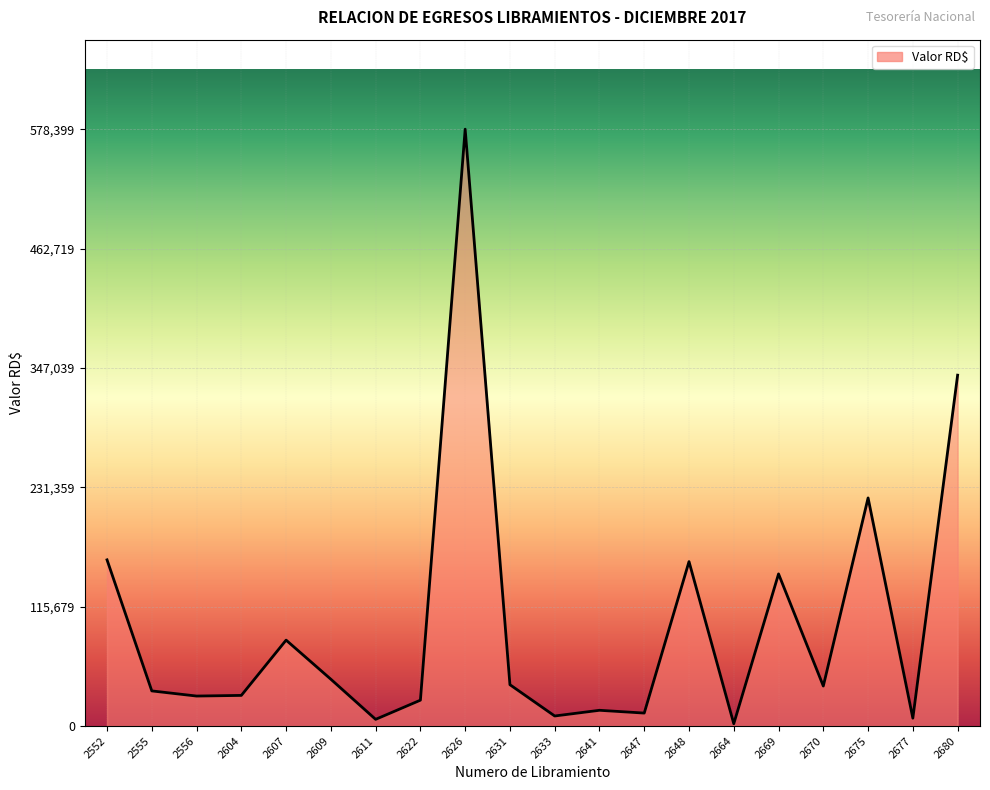

What is the difference between the values at 2680 and 2675?

118979.8